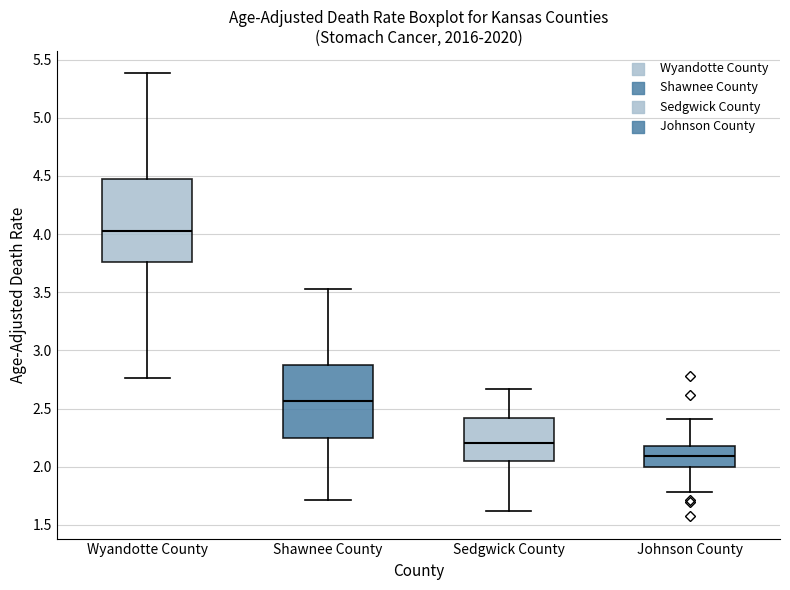

Reading left to right, transcribe this box plot: for each box, give where its median line is, the range the box spans, and where its two whiskers end, as read against the y-axis. The values are not printed on the chart, so give them approximately, as read against the axis.

Wyandotte County: median 4.00, box 3.75 to 4.45, whiskers 2.75 to 5.40
Shawnee County: median 2.55, box 2.25 to 2.85, whiskers 1.70 to 3.55
Sedgwick County: median 2.20, box 2.05 to 2.40, whiskers 1.60 to 2.65
Johnson County: median 2.10, box 2.00 to 2.20, whiskers 1.80 to 2.40